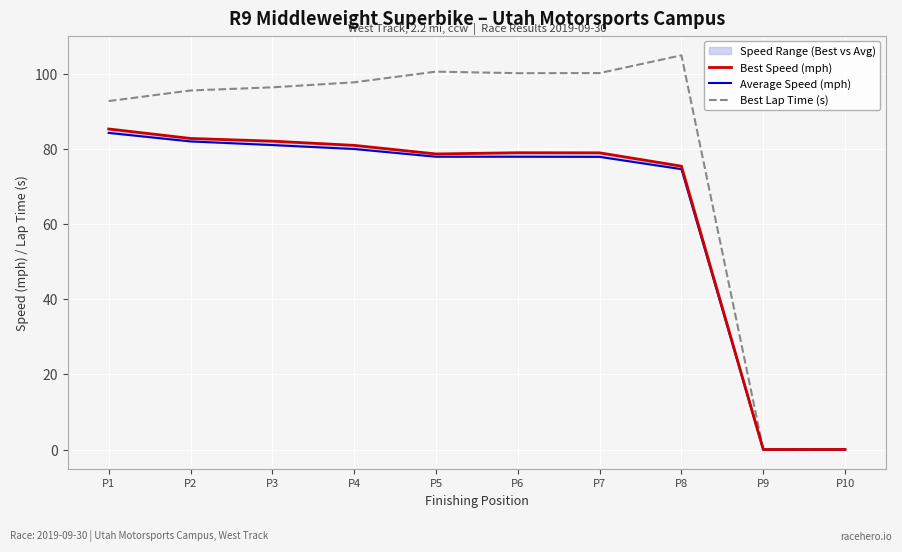

Which has a higher value, P8 or P9?

P8